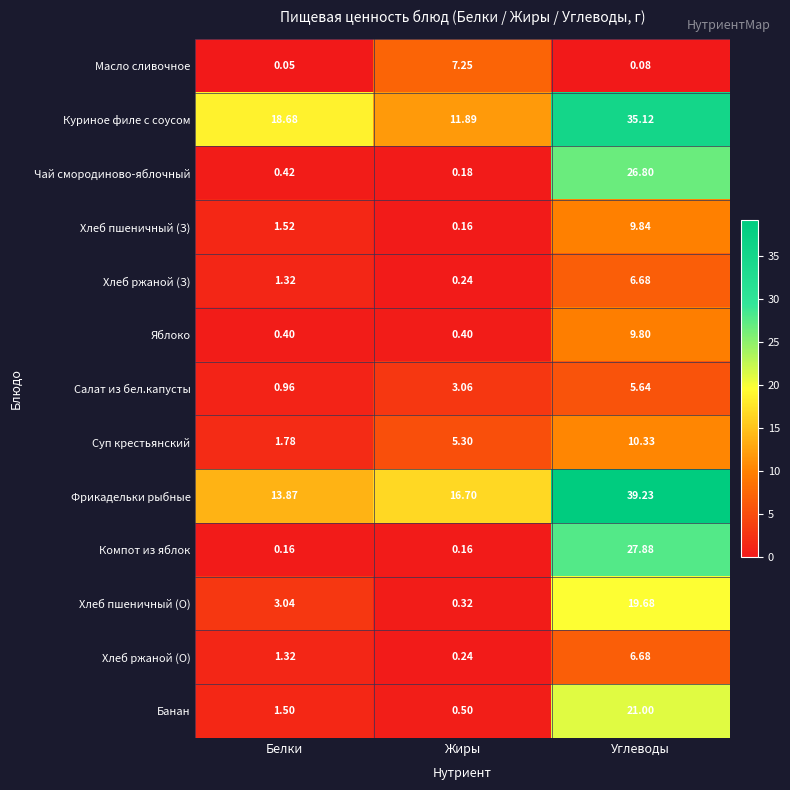

Which series has the largest range (max minus min)?

Компот из яблок